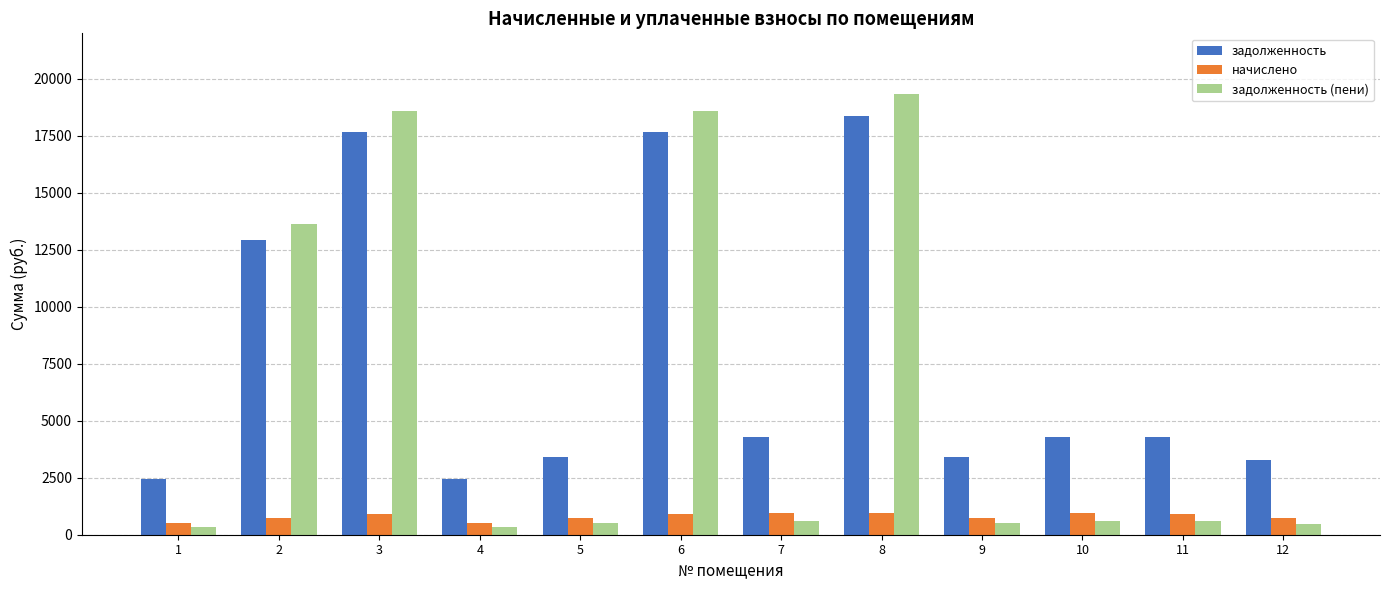

What is the greatest value displayed?

19348.7